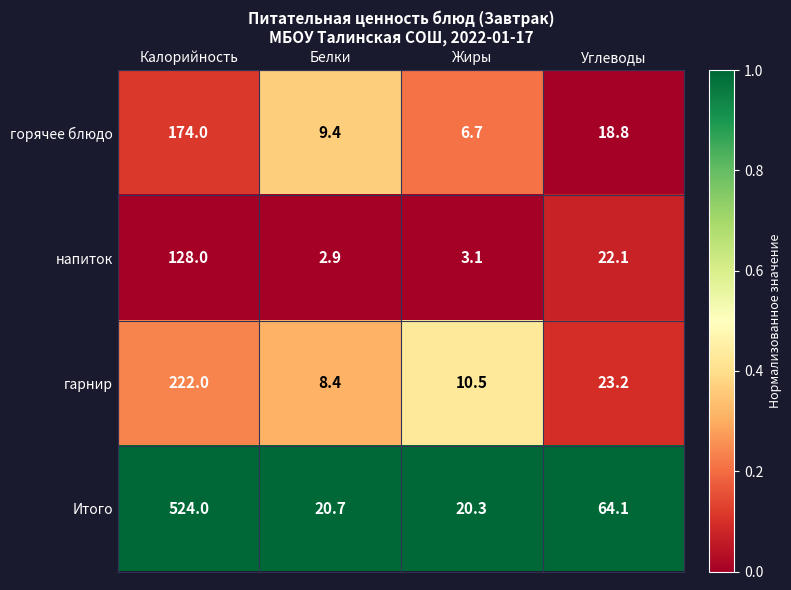

What is the smallest value displayed?

2.9